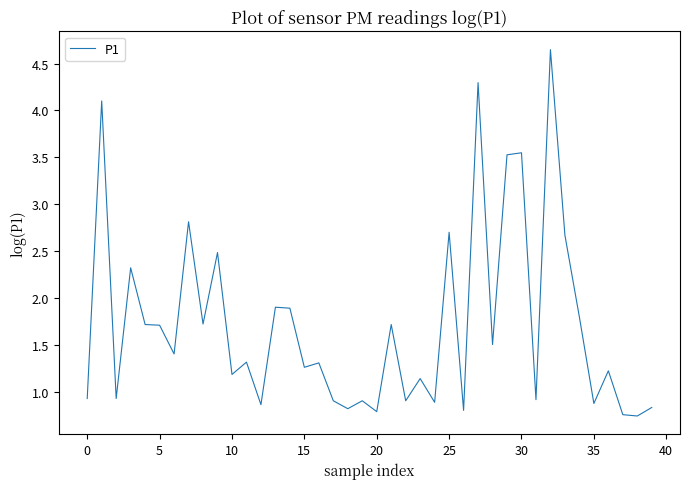

What is the smallest value displayed?

0.7